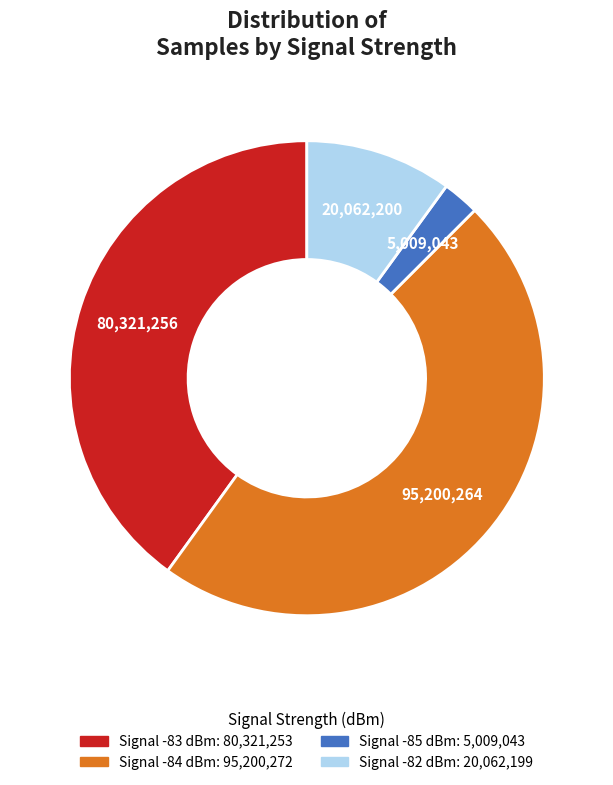

How many segments does this pie chart have?

4